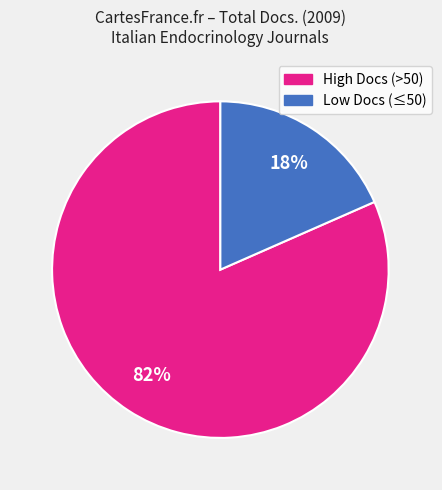

Is there a majority slice in this chart?

Yes